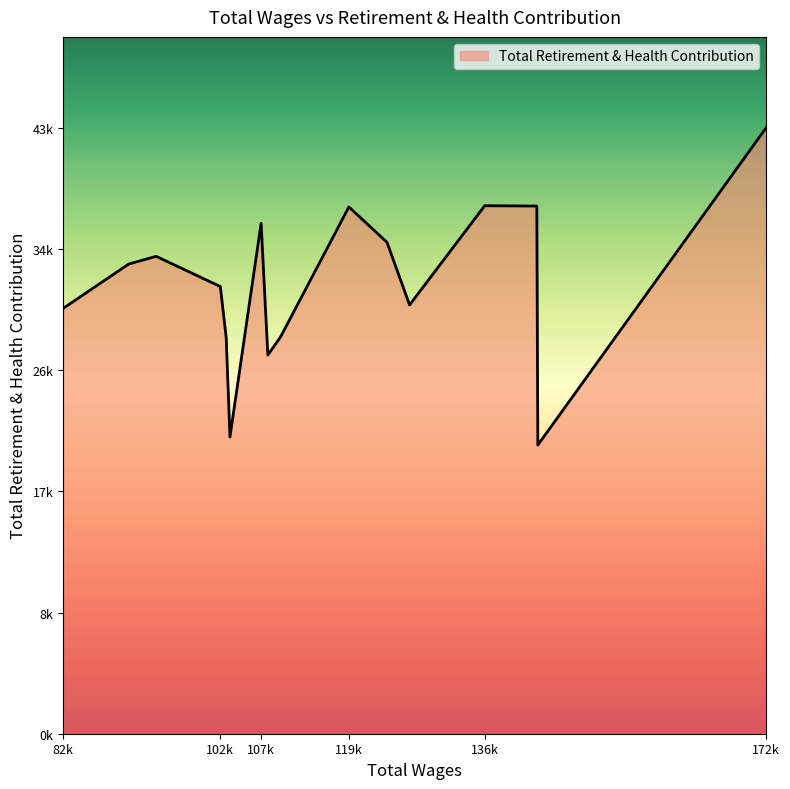

Does the chart have visible grid lines?

No